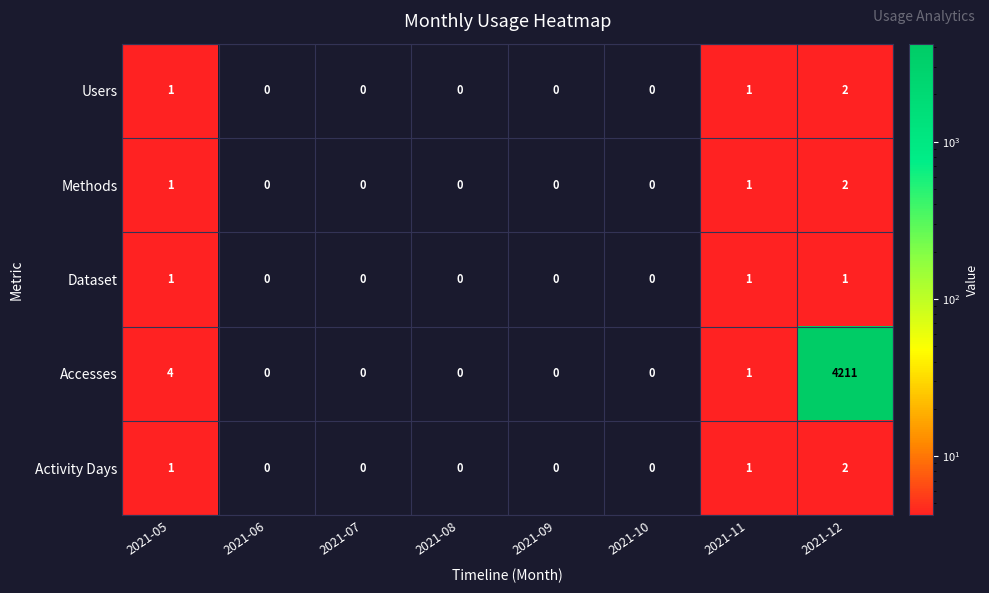

What is the spread (max minus min) of values at 2021-05?

3